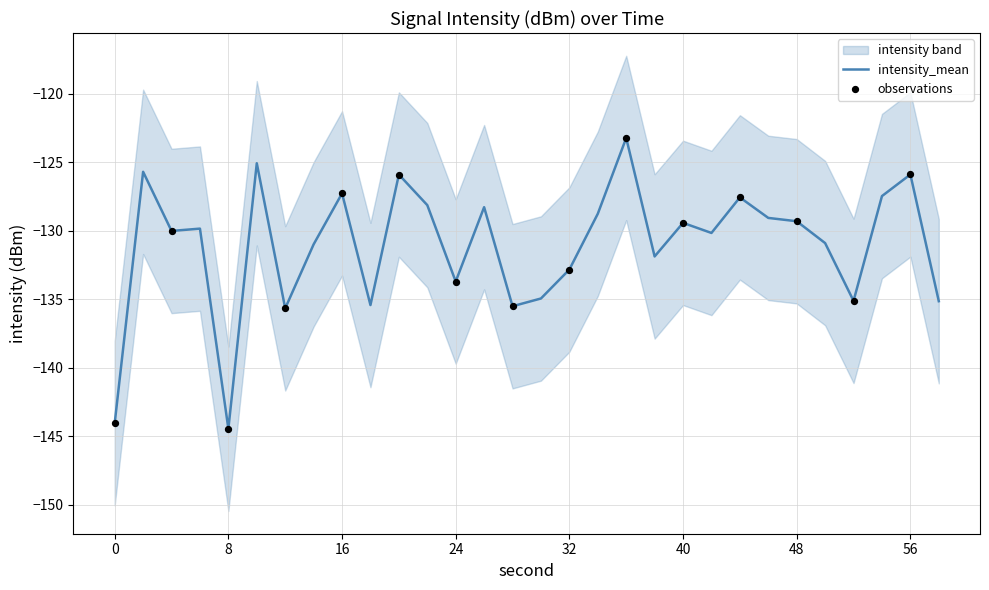

Is the value of intensity_lower at 12 greater than the value of intensity_mean at 40?

No